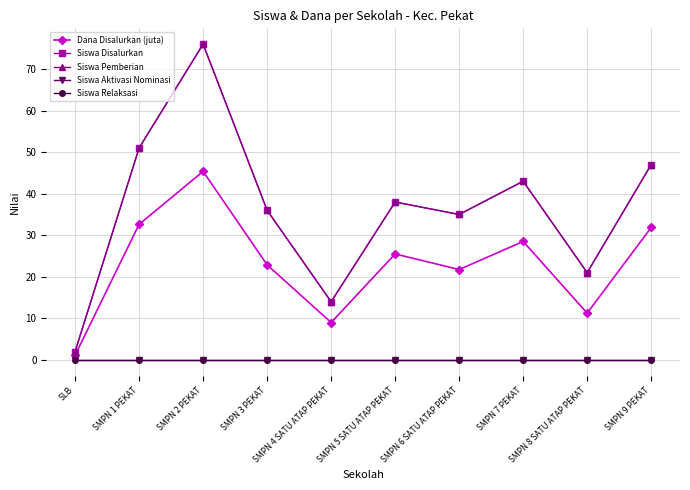

True or false: Siswa Disalurkan and Siswa Aktivasi Nominasi cross at least once.

False